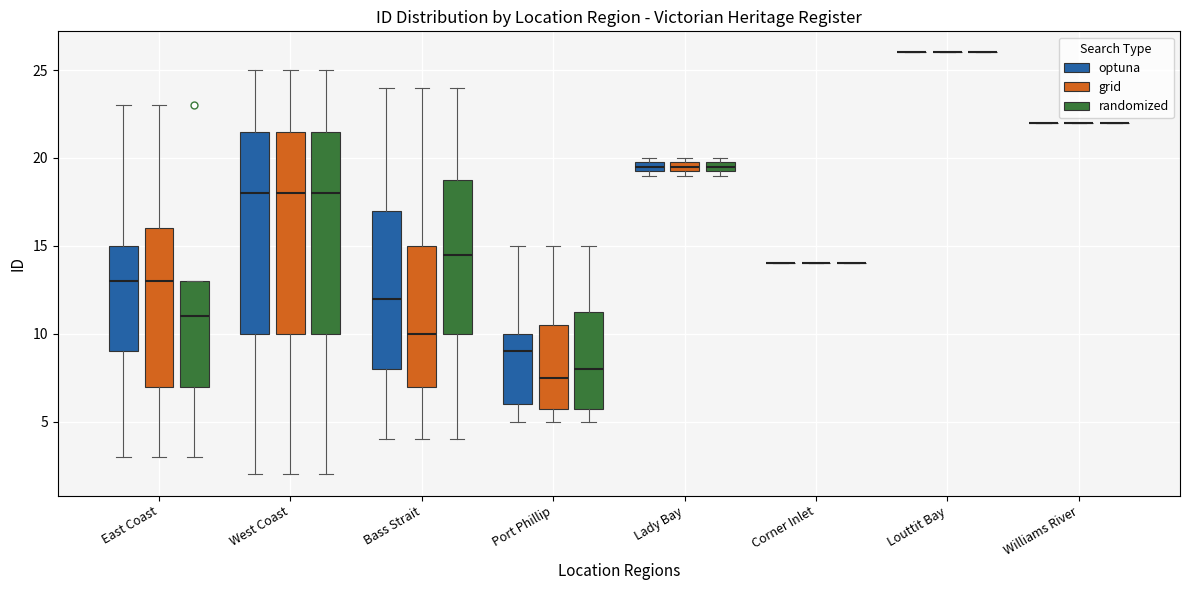

Where does the upper whisker of the box for East Coast (optuna) end on the y-axis? The values are not printed on the chart, so give them approximately, as read against the axis.

23.0